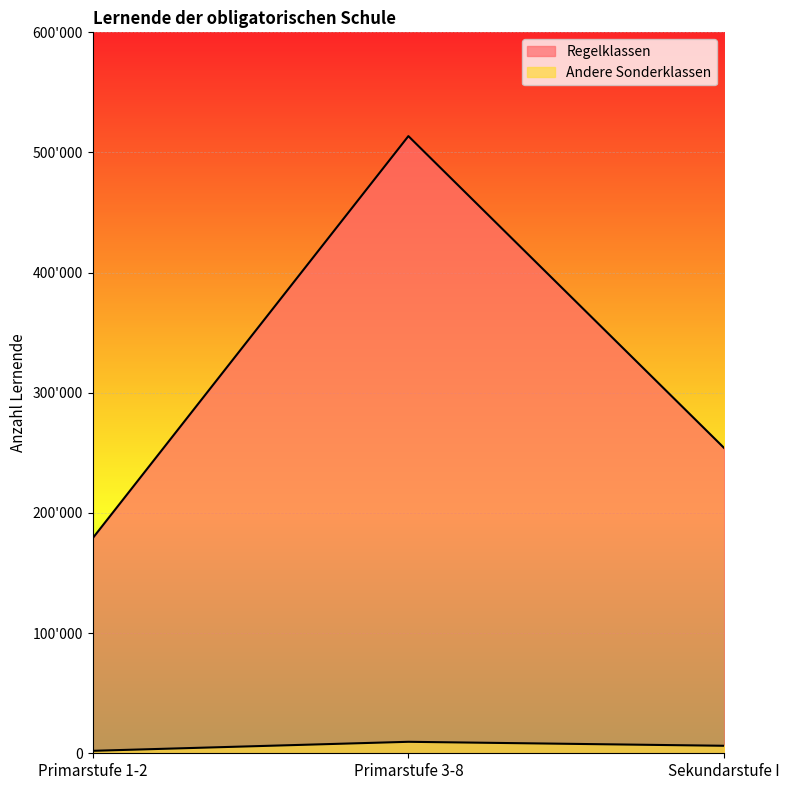

Rank the series at Primarstufe 3-8 from lowest to highest value.

Andere Sonderklassen, Regelklassen